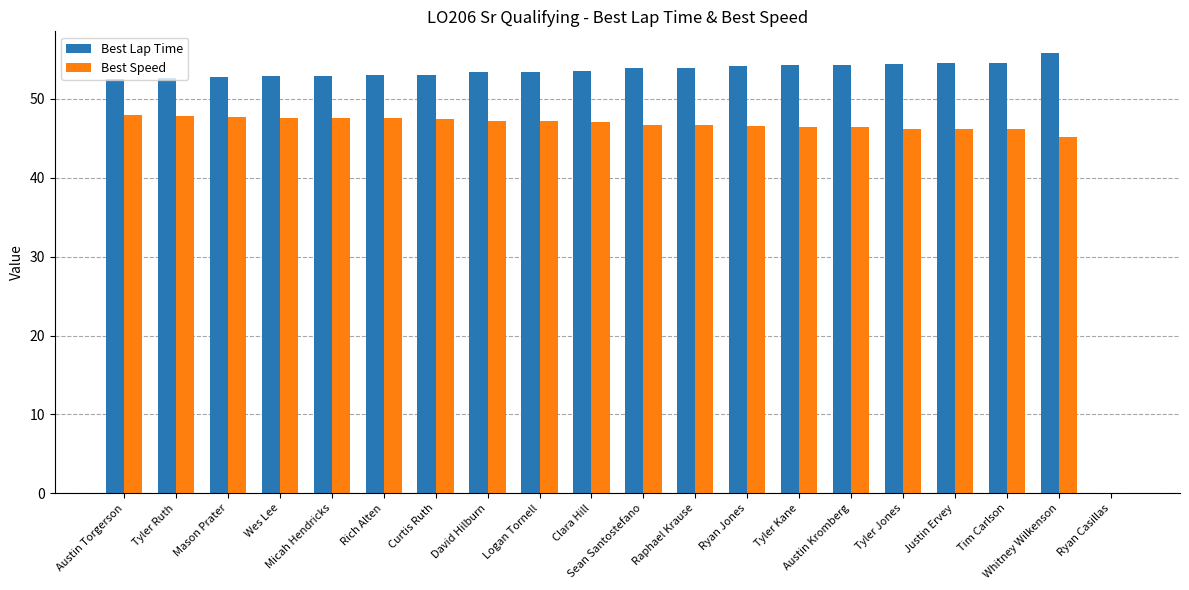

What are all the series names shown in the legend?

Best Lap Time, Best Speed